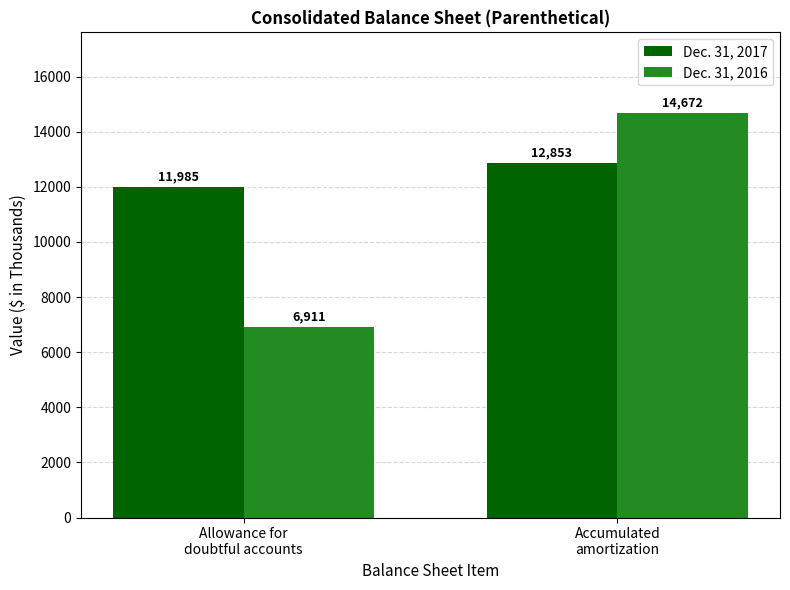

What is the value of the Dec. 31, 2016 bar at the 1st from the left?

6911